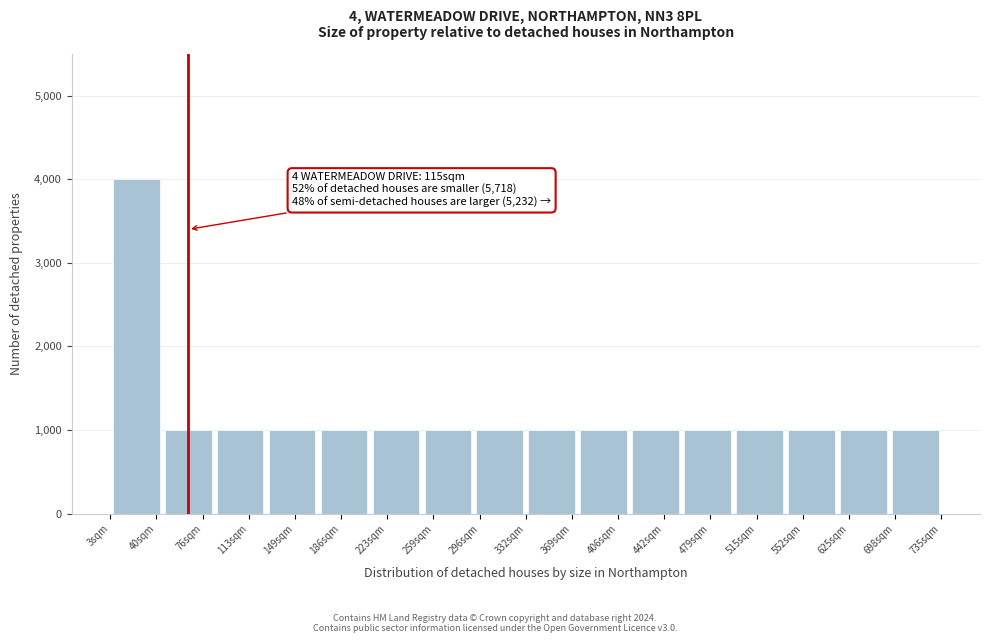

Reading left to right, extract all data points from this chart.

4000	1000	1000	1000	1000	1000	1000	1000	1000	1000	1000	1000	1000	1000	1000	1000